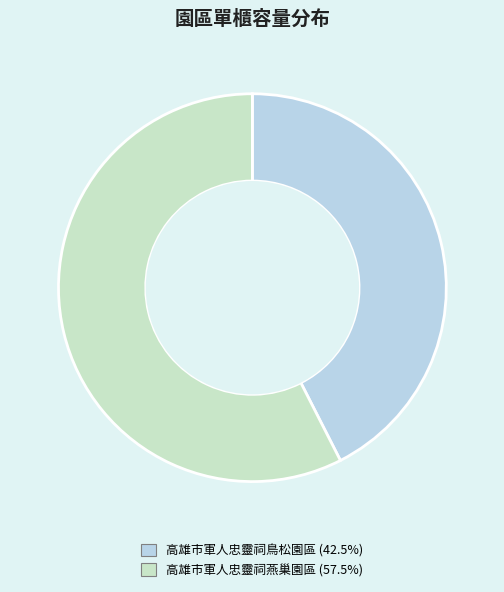

Do 高雄市軍人忠靈祠燕巢園區 and 高雄市軍人忠靈祠鳥松園區 together represent more than half of the pie?

Yes